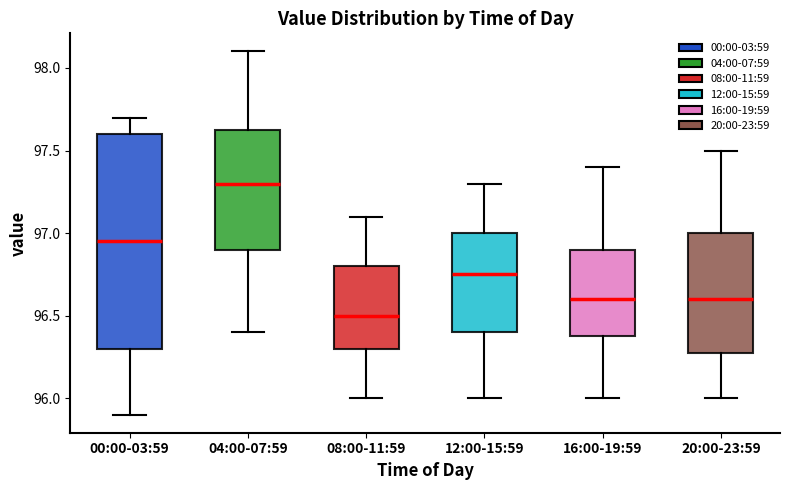

Reading left to right, read every box against the y-axis: the position of its median line, the range the box covers, and the ends of its whiskers. The values are not printed on the chart, so give them approximately, as read against the axis.

00:00-03:59: median 96.95, box 96.30 to 97.60, whiskers 95.90 to 97.70
04:00-07:59: median 97.30, box 96.90 to 97.65, whiskers 96.40 to 98.10
08:00-11:59: median 96.50, box 96.30 to 96.80, whiskers 96.00 to 97.10
12:00-15:59: median 96.75, box 96.40 to 97.00, whiskers 96.00 to 97.30
16:00-19:59: median 96.60, box 96.40 to 96.90, whiskers 96.00 to 97.40
20:00-23:59: median 96.60, box 96.30 to 97.00, whiskers 96.00 to 97.50